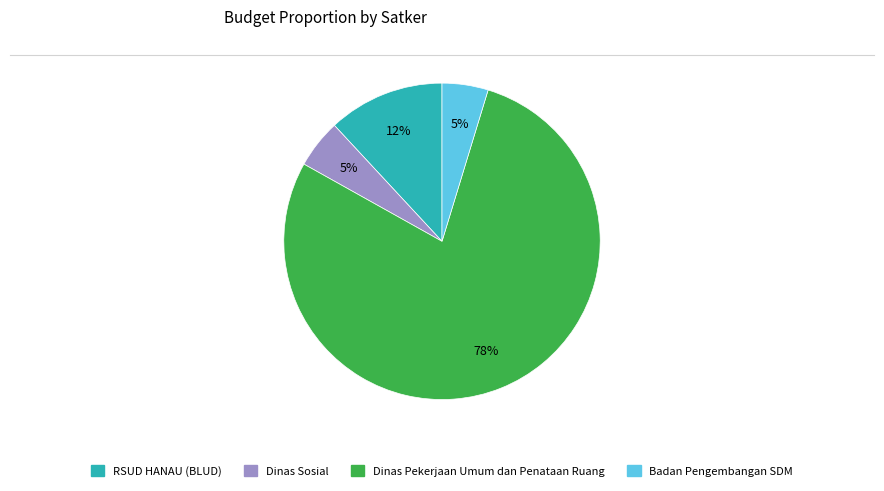

To the nearest percent, what is the average slice percentage?

25%